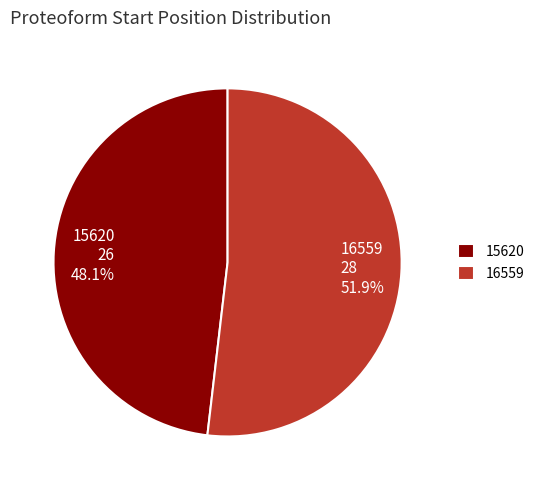

How many segments does this pie chart have?

2